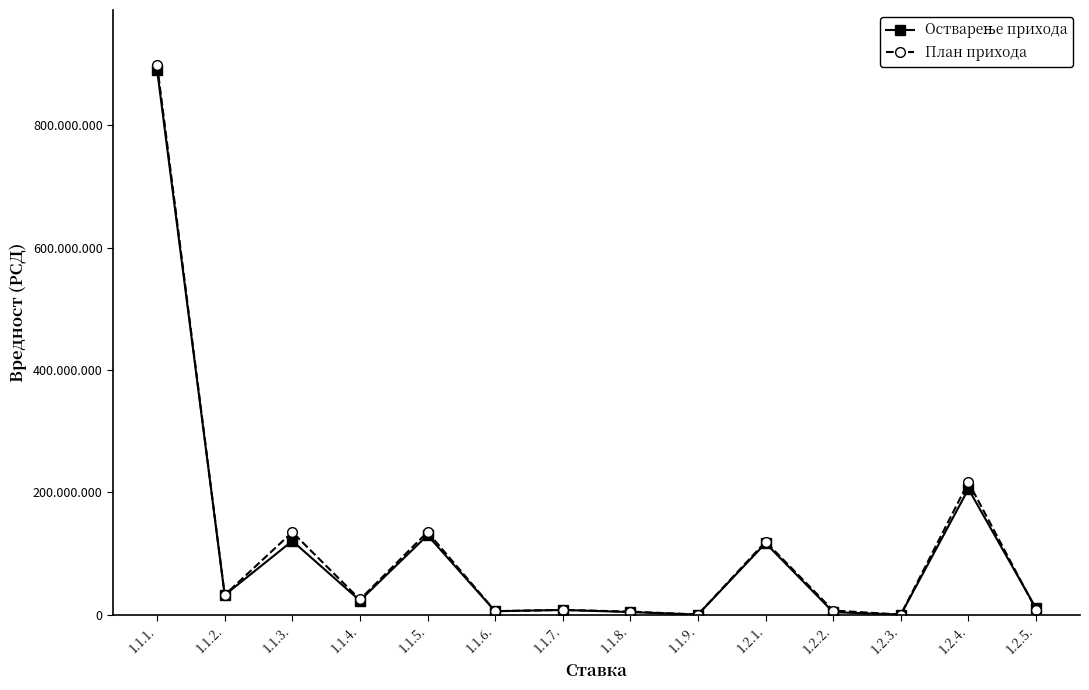

Does the chart have visible grid lines?

No